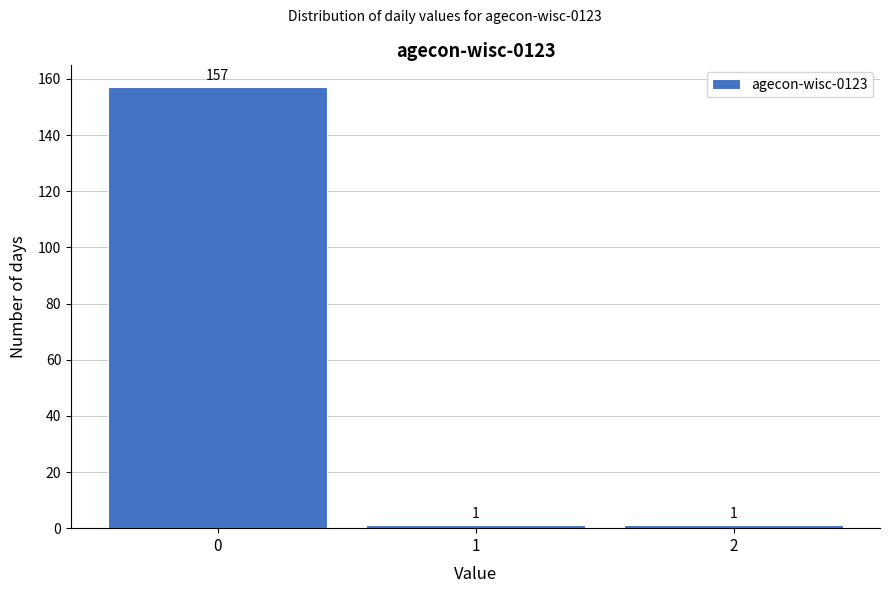

What is the height of the bar covering 1.5 to 2.5 on the x-axis?

1